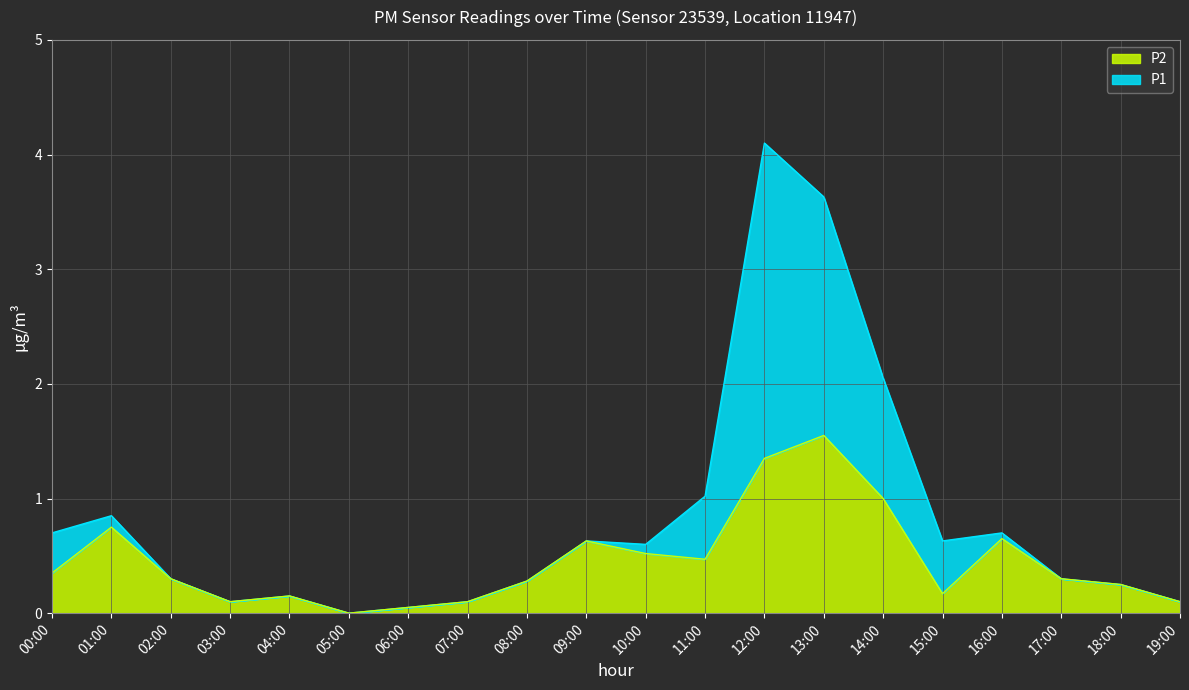

Rank the series by their maximum value, from highest to lowest.

P1, P2